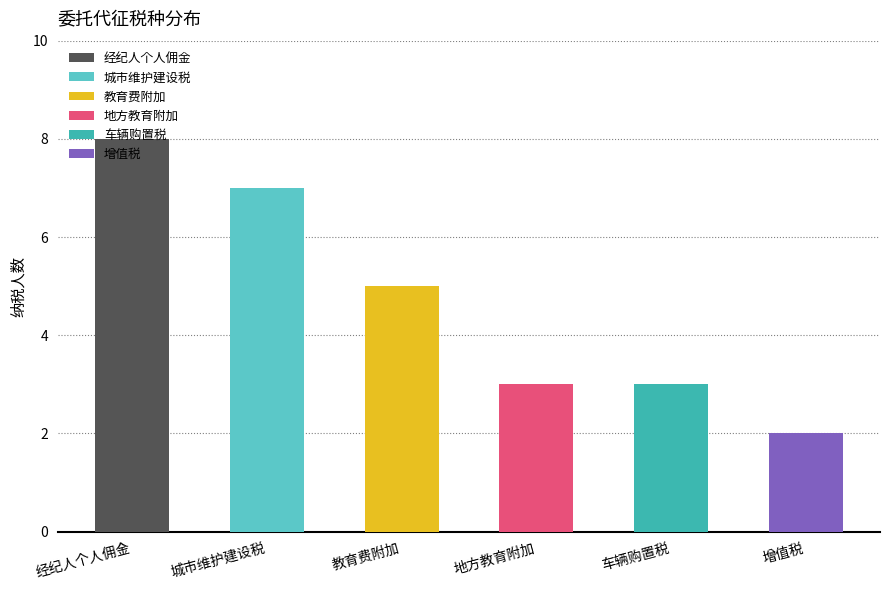

What position from the right is 车辆购置税?

2